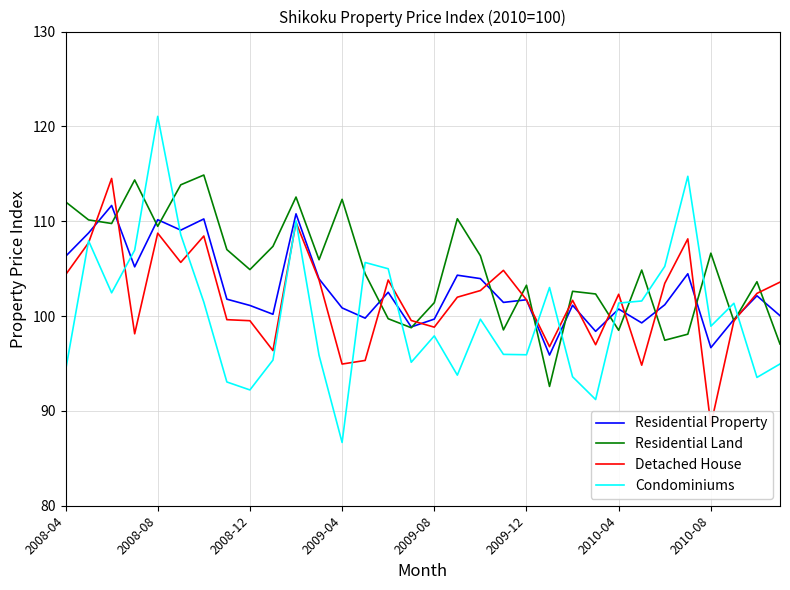

Which series has the largest total across all categories?

Residential Land